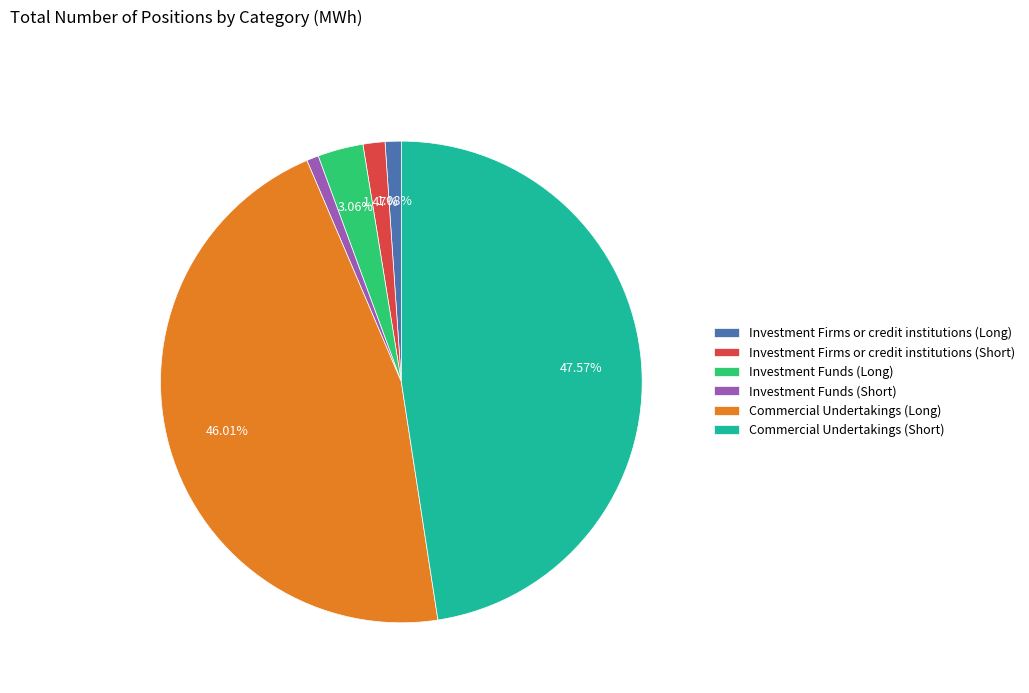

To the nearest percent, what is the combined percentage of Investment Funds (Short) and Commercial Undertakings (Short)?

48%